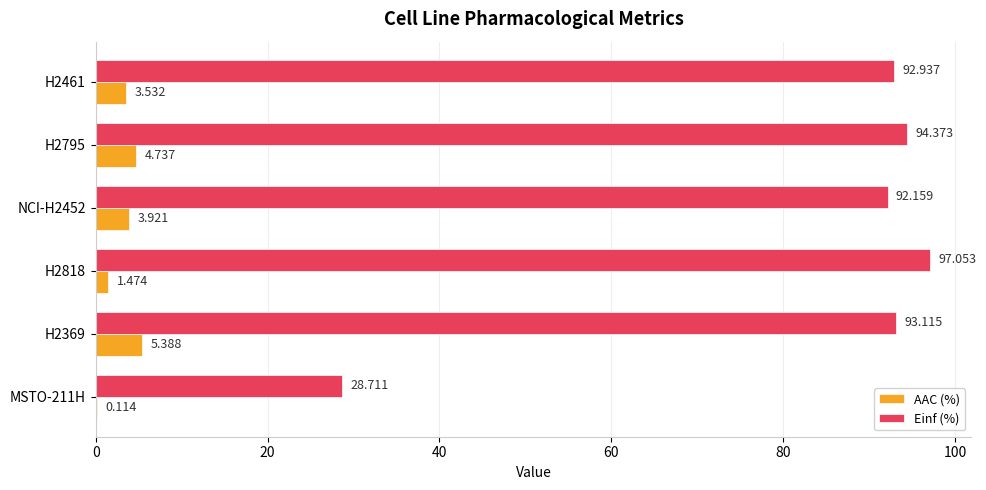

Which series changed the most between NCI-H2452 and H2795?

Einf (%)